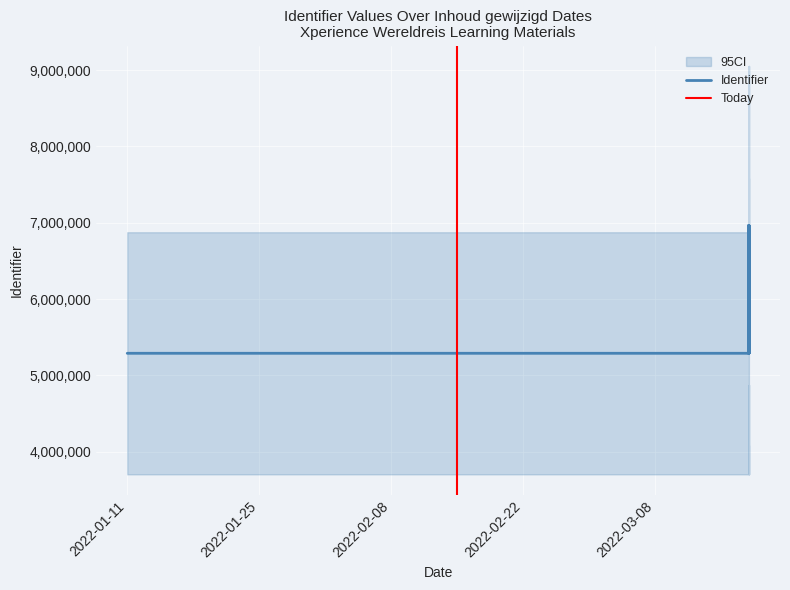

What is the value of the 12th point from the left?

6963480